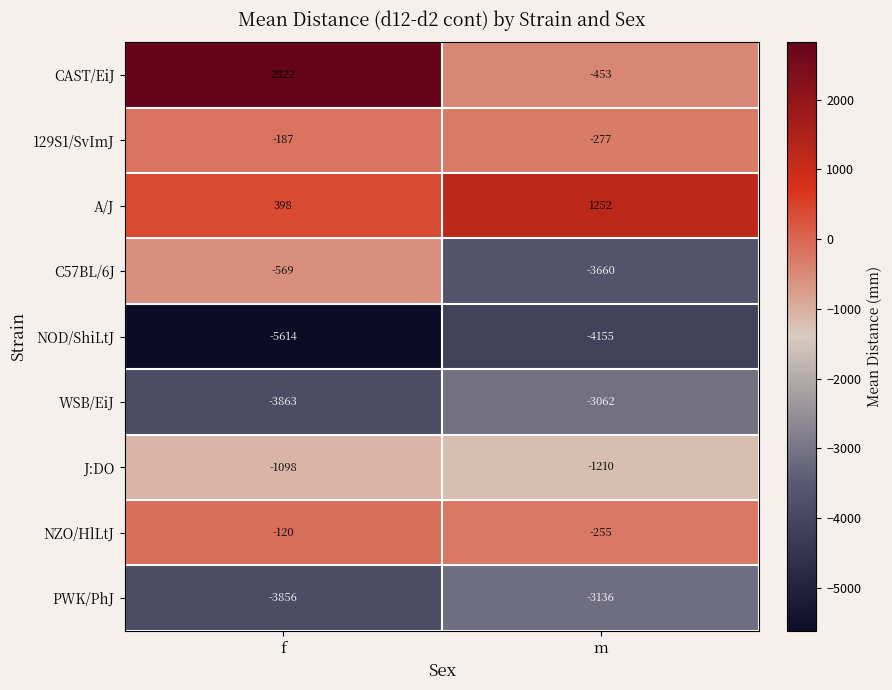

Reading right to left, list all the values displayed in this chart.

CAST/EiJ: -453	2822
129S1/SvImJ: -277	-187
A/J: 1252	398
C57BL/6J: -3660	-569
NOD/ShiLtJ: -4155	-5614
WSB/EiJ: -3062	-3863
J:DO: -1210	-1098
NZO/HlLtJ: -255	-120
PWK/PhJ: -3136	-3856